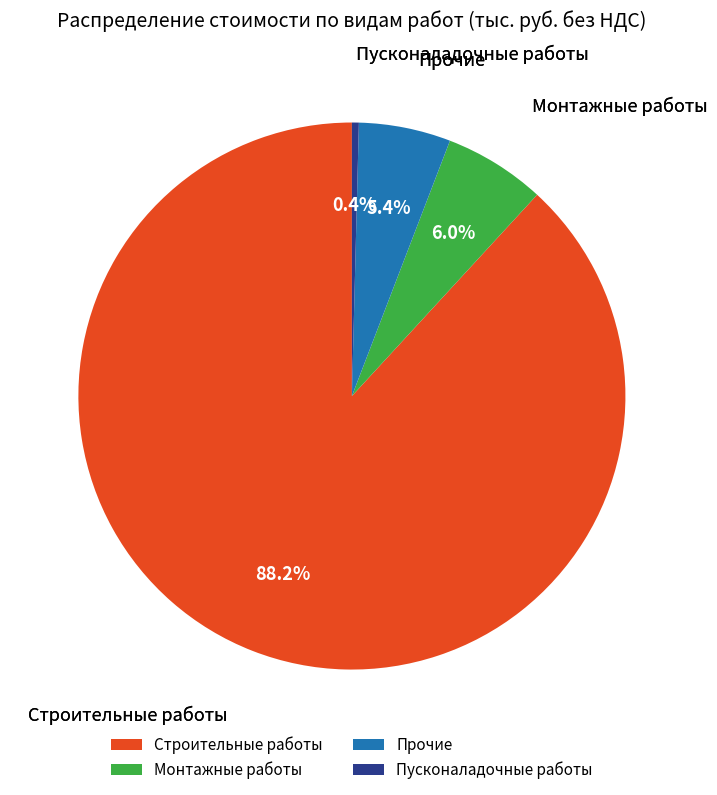

Does Монтажные работы represent more than half of the total?

No